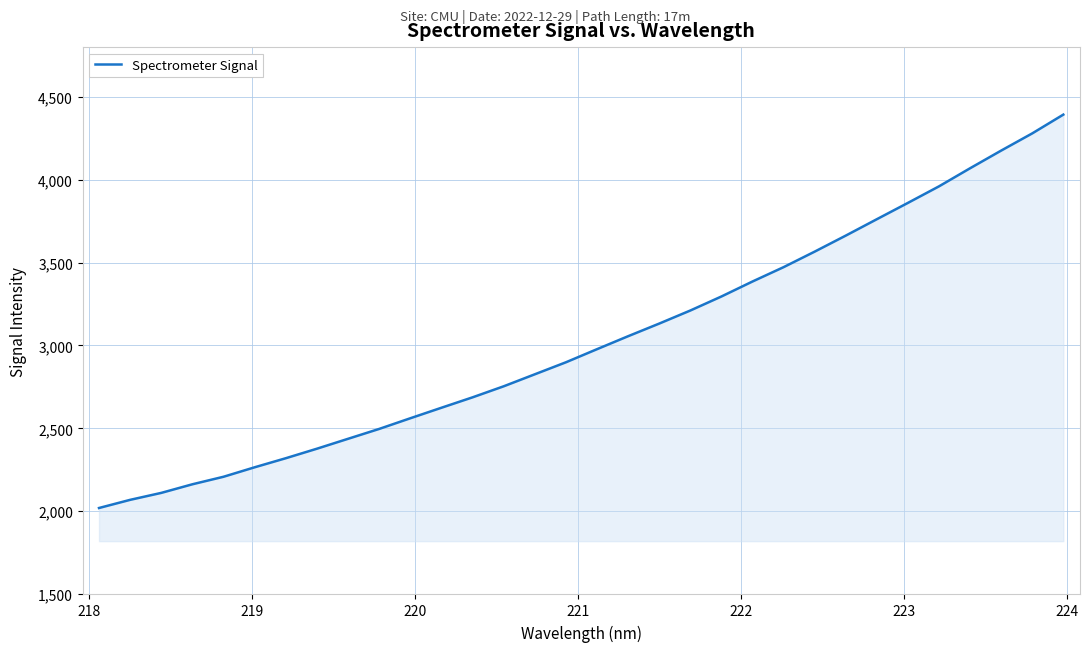

What is the difference between the maximum and minimum values?

2373.3